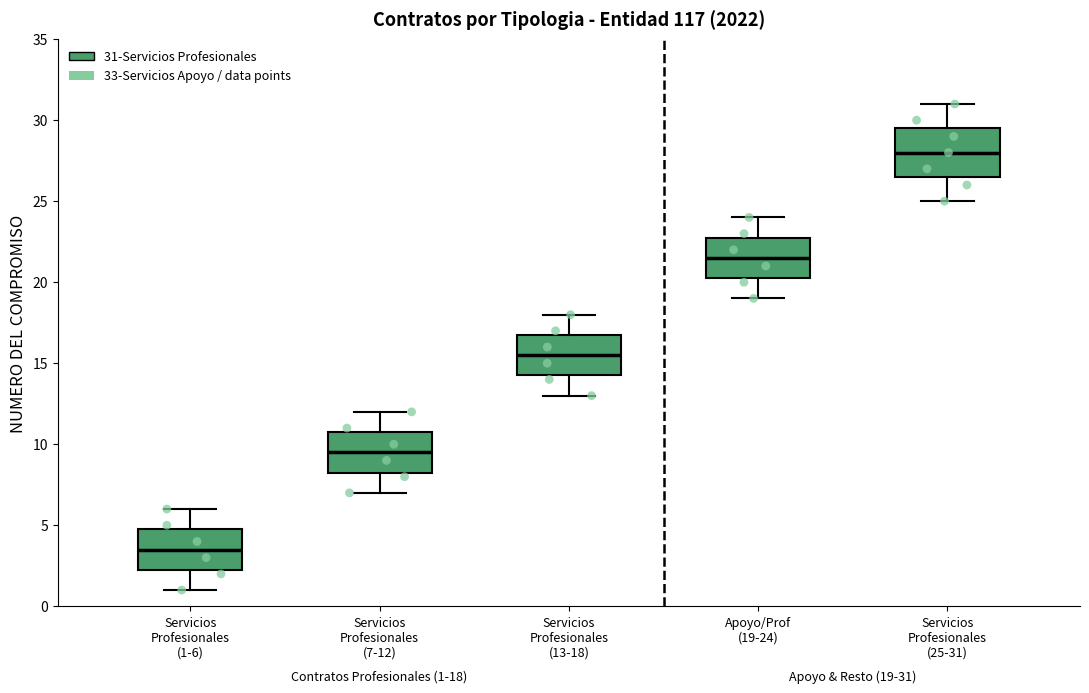

Which box has the lowest median line?

Servicios Profesionales (1-6)